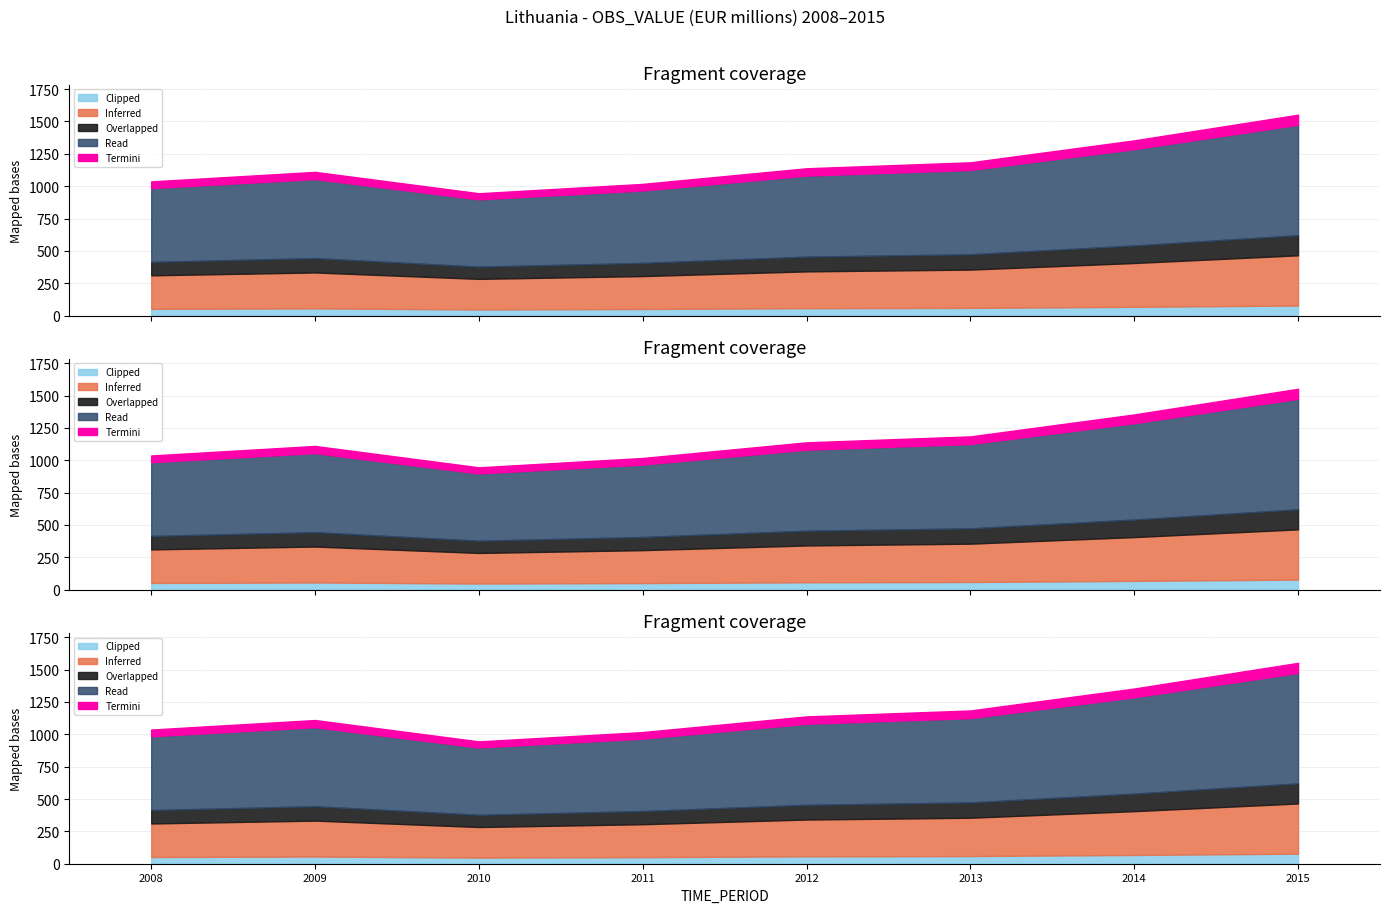

What is the value of the 4th point from the left?

1017.4